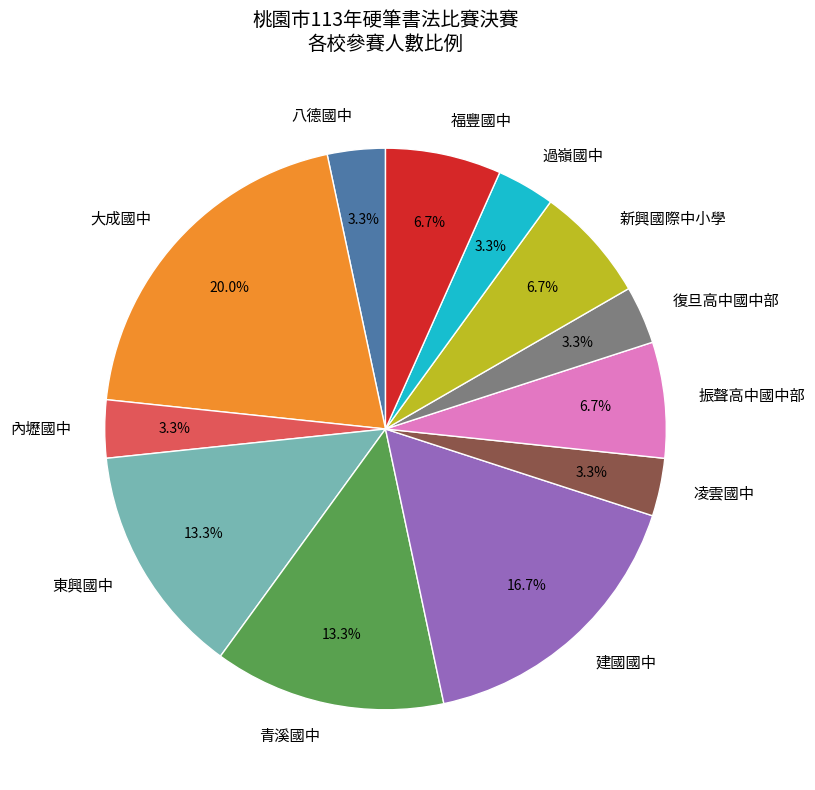

Approximately how many times larger is the value at 內壢國中 compared to 振聲高中國中部?

0.5